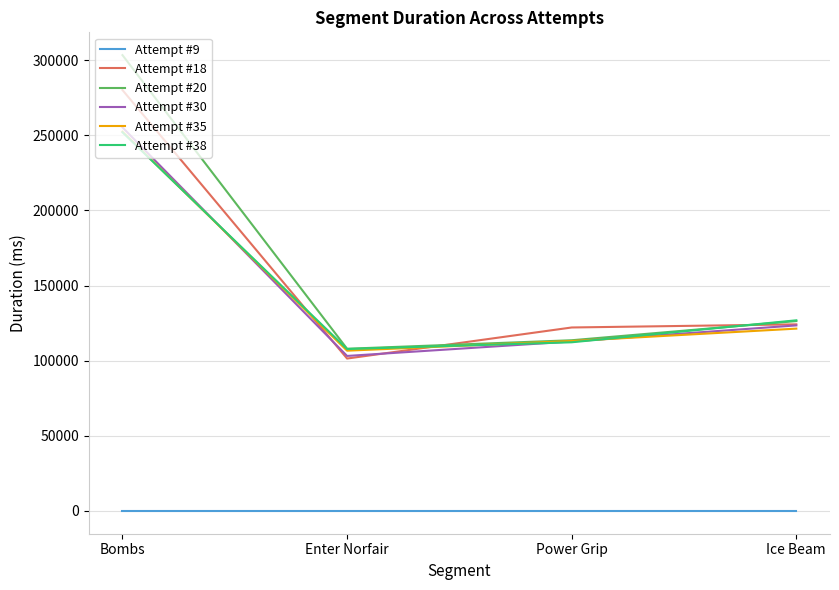

Which category has the highest value in the Attempt #18 series?

Bombs